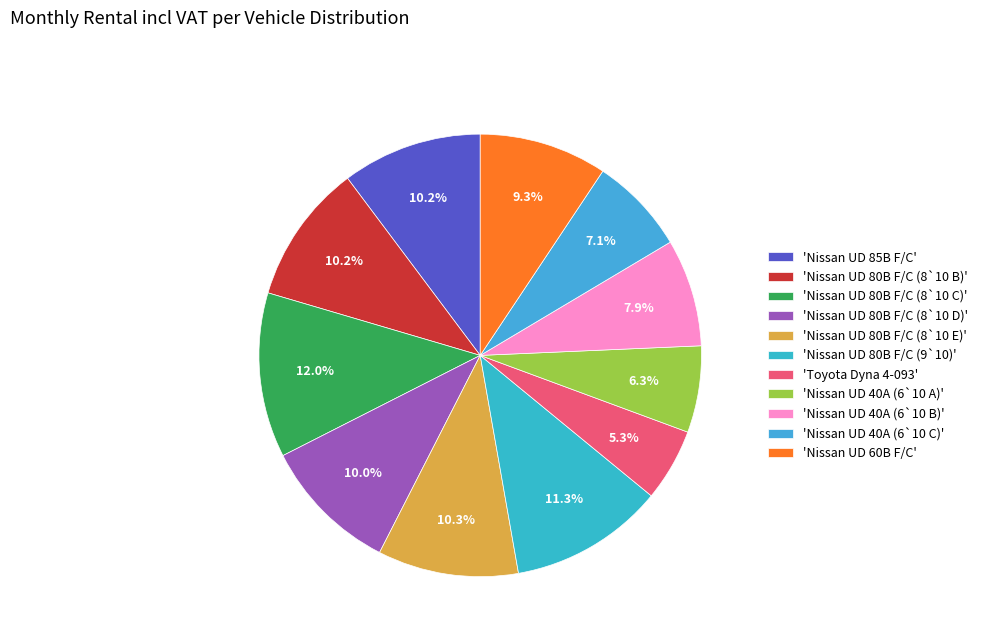

How many slices are in this pie chart?

11